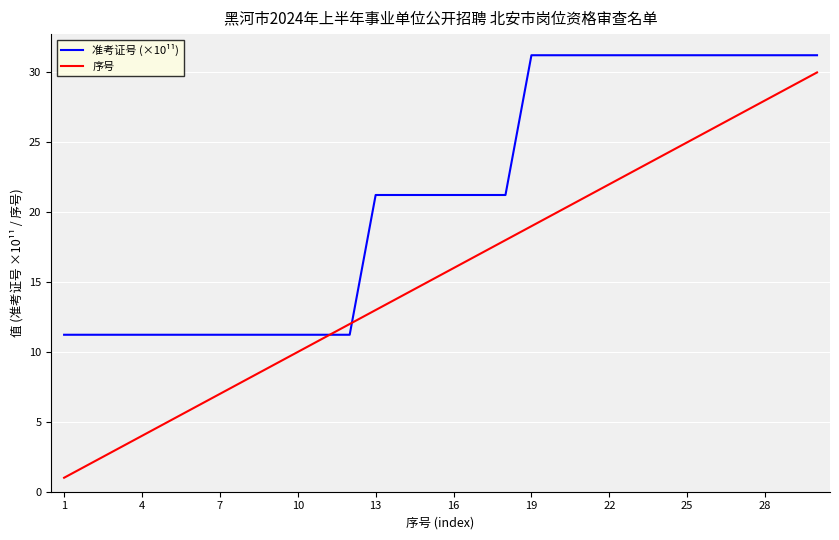

What is the minimum value for 序号?

1.0